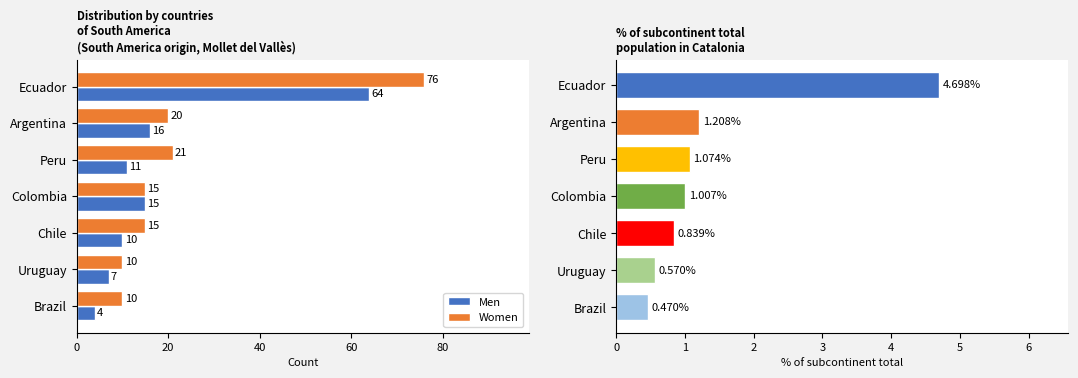

Is the value of Men at Uruguay greater than the value of Women at Ecuador?

No